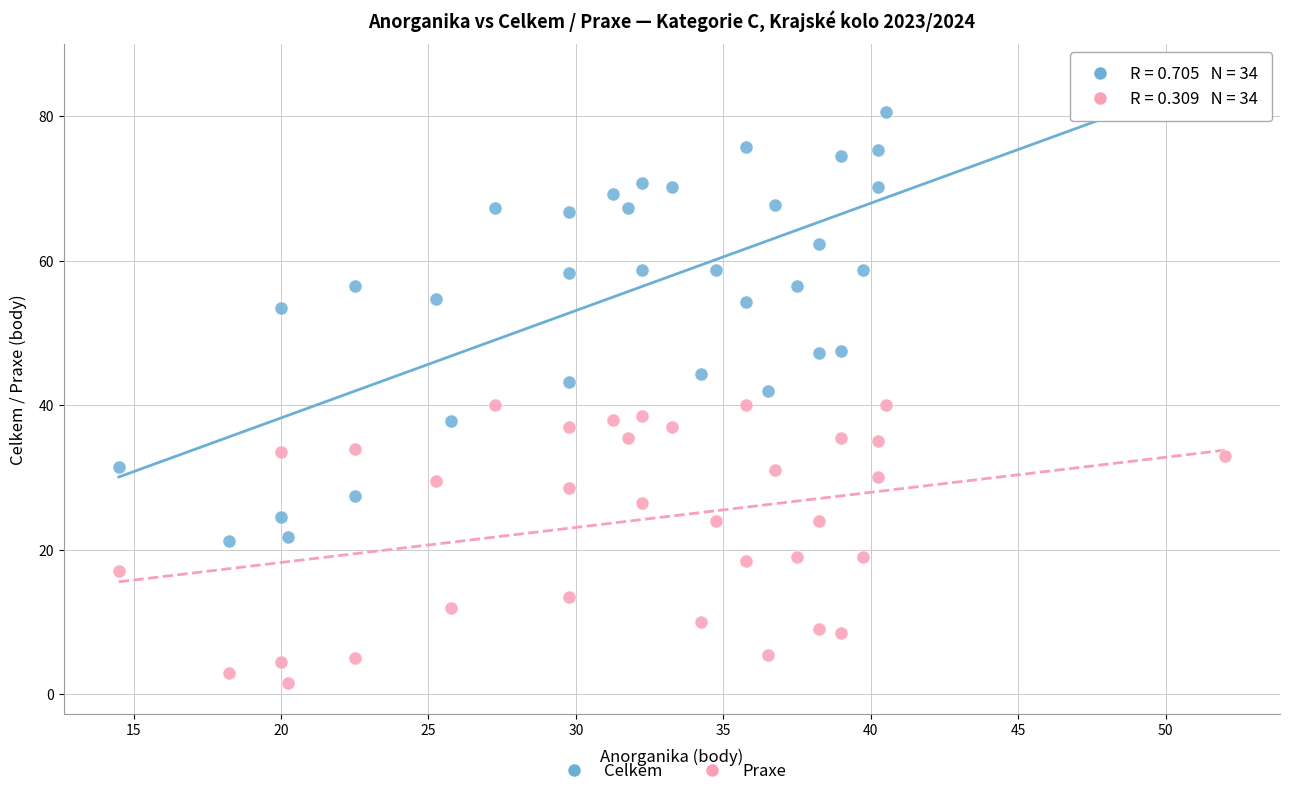

Which series contains the lowest Y value?

Praxe